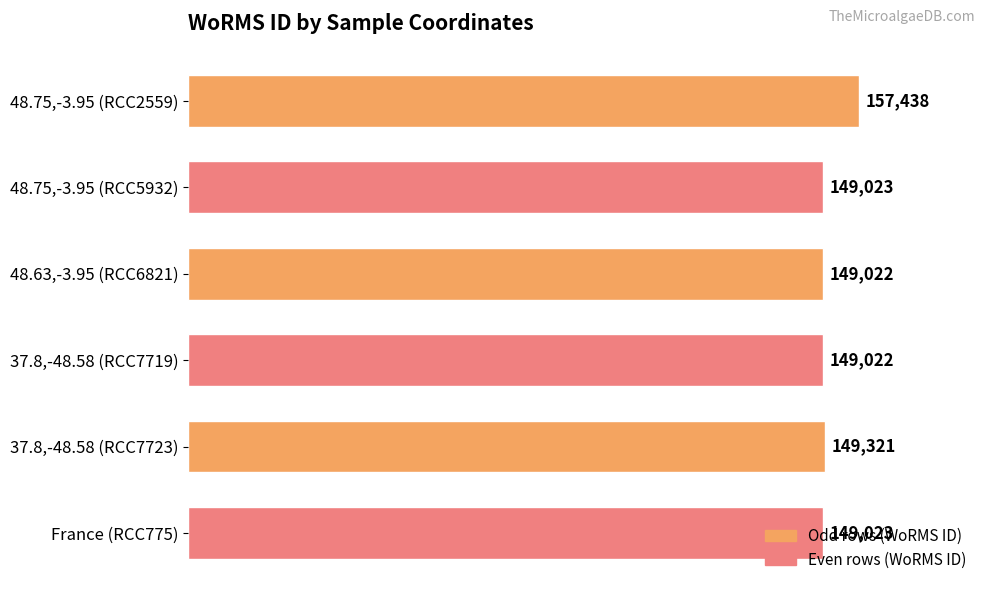

The value at 48.75,-3.95 (RCC5932) is 149023. True or false?

True